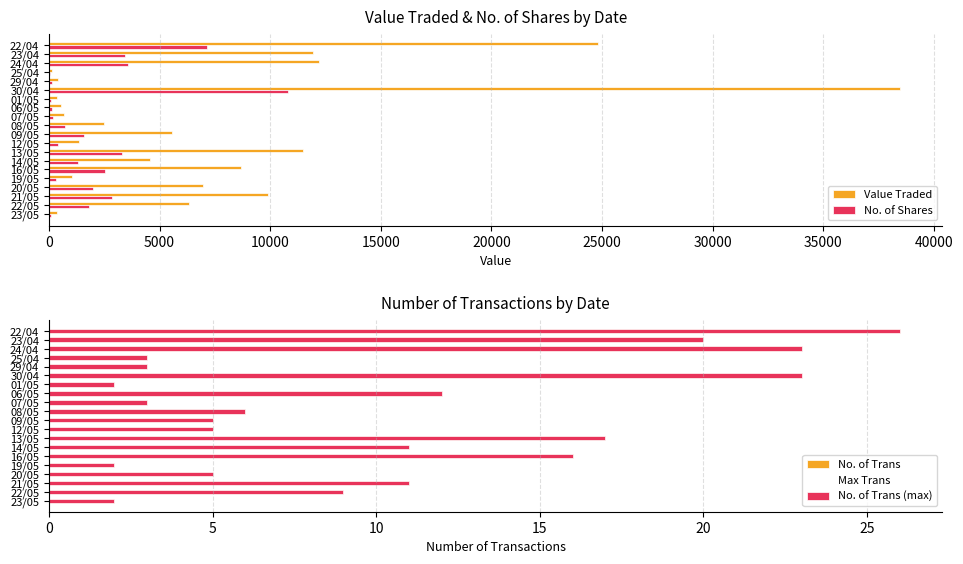

What is the value of the Max Trans bar at the 16th from the left?

0.5